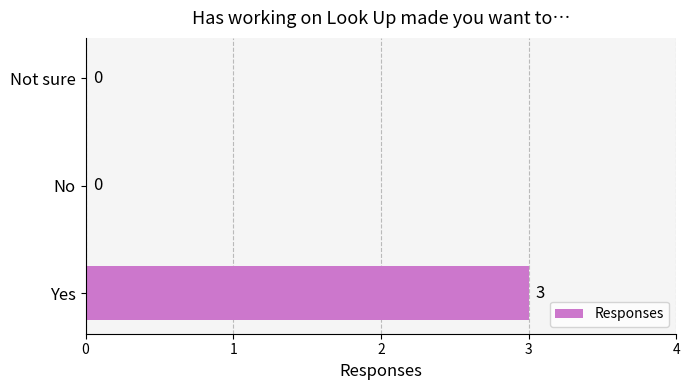

What is the sum of the values at Not sure and Yes?

3